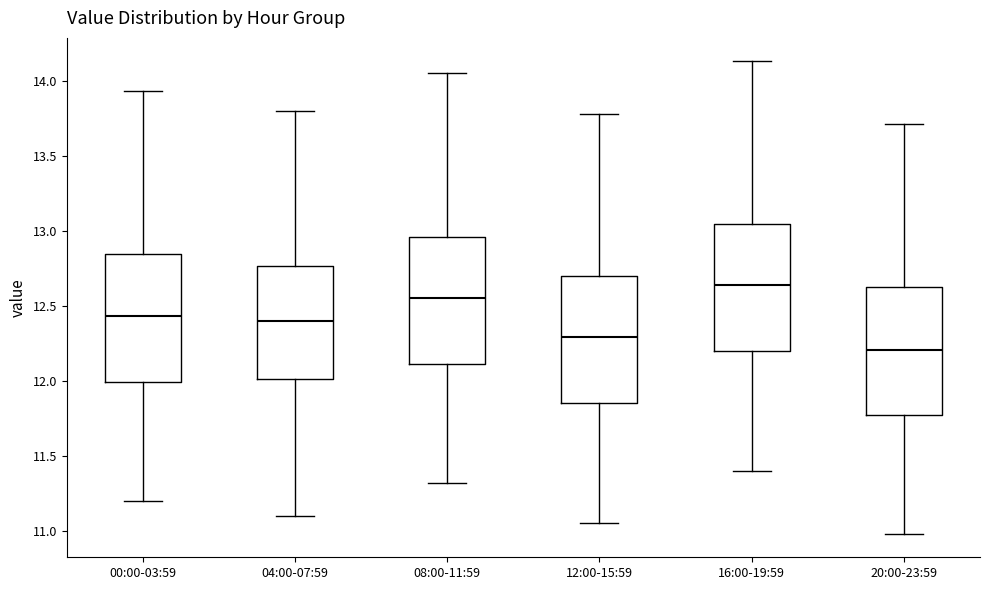

Which box's median line is the lowest?

20:00-23:59